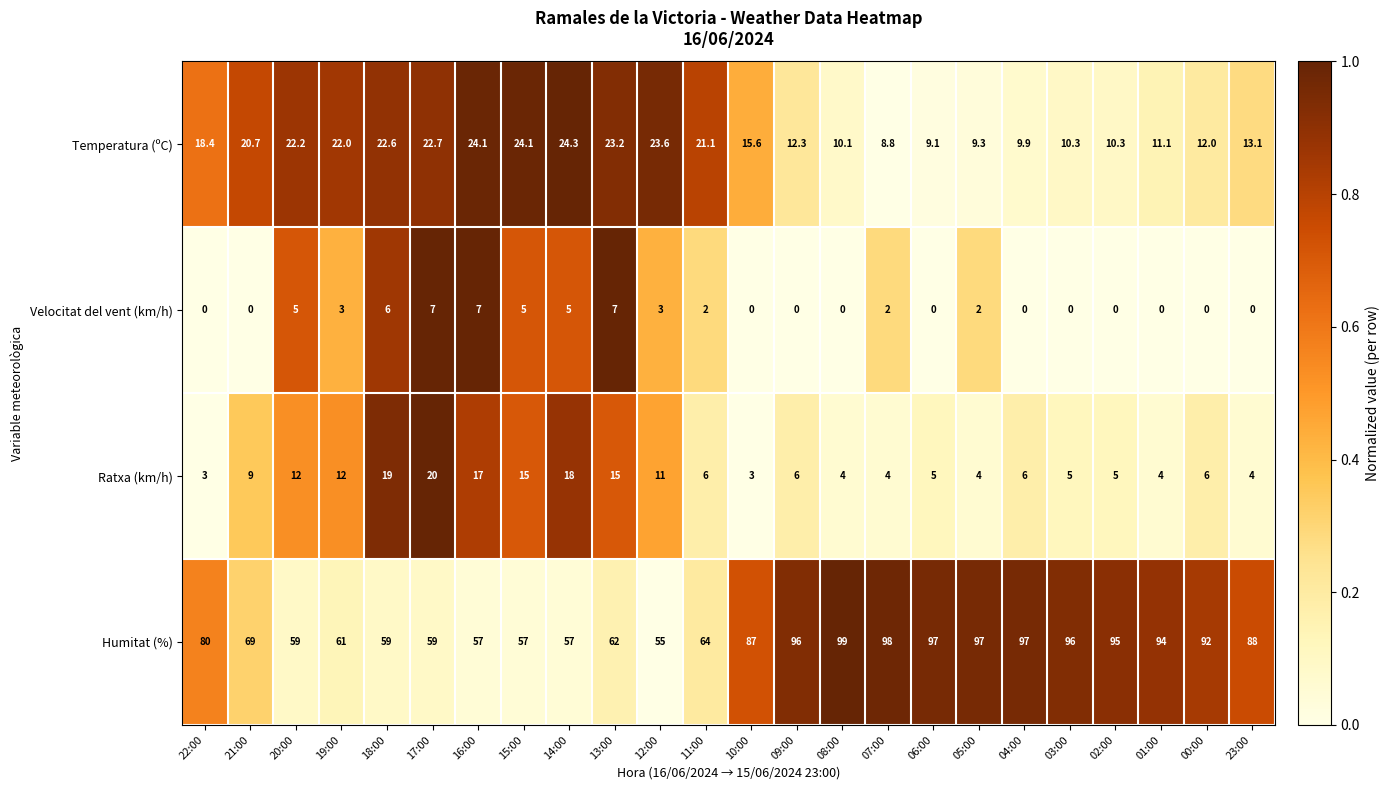

Rank the series at 05:00 from highest to lowest value.

Humitat (%), Temperatura (ºC), Ratxa (km/h), Velocitat del vent (km/h)